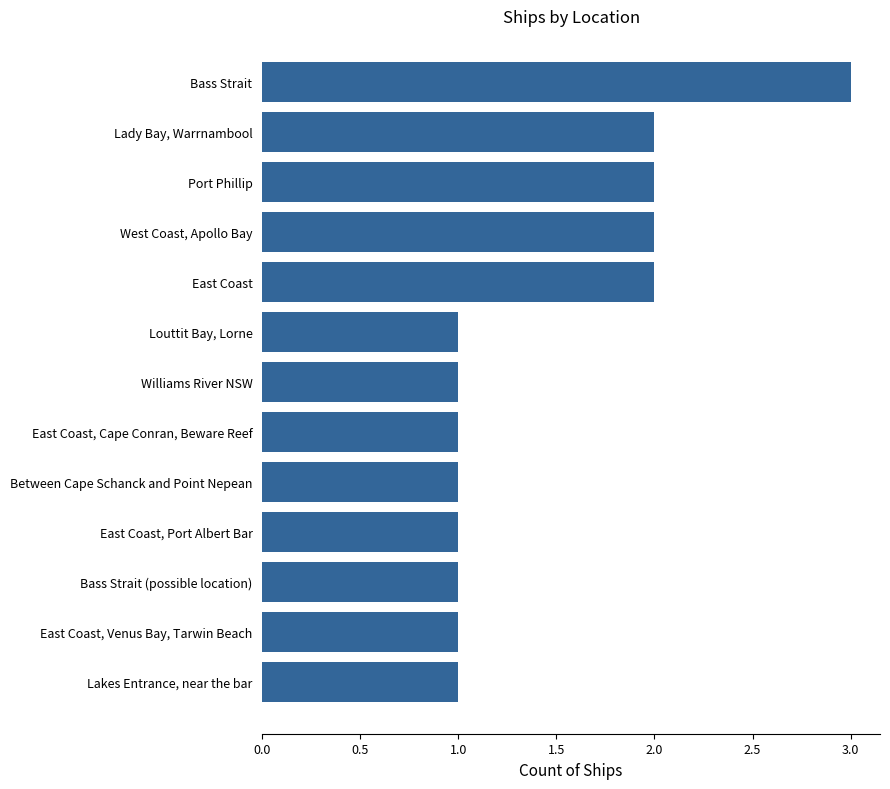

Which category has the highest value across all series?

Bass Strait